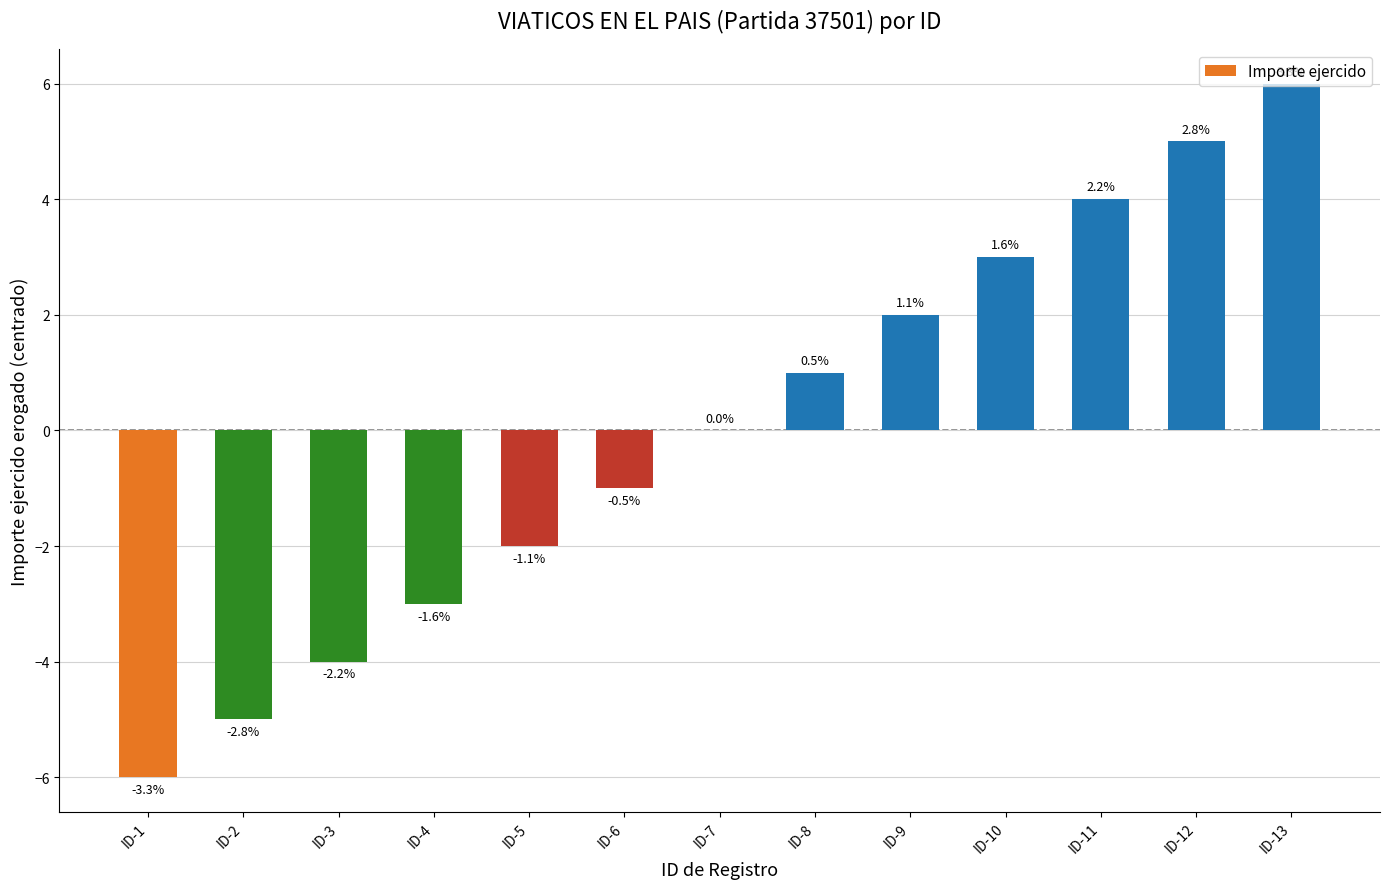

How many data points are above 0?

6